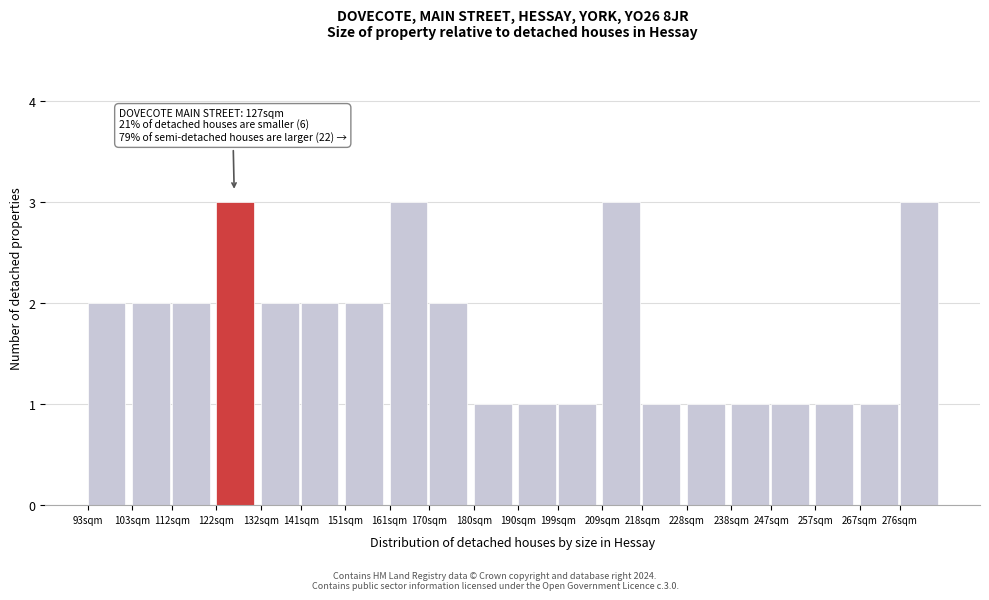

Reading left to right, extract all data points from this chart.

2	2	2	3	2	2	2	3	2	1	1	1	3	1	1	1	1	1	1	3